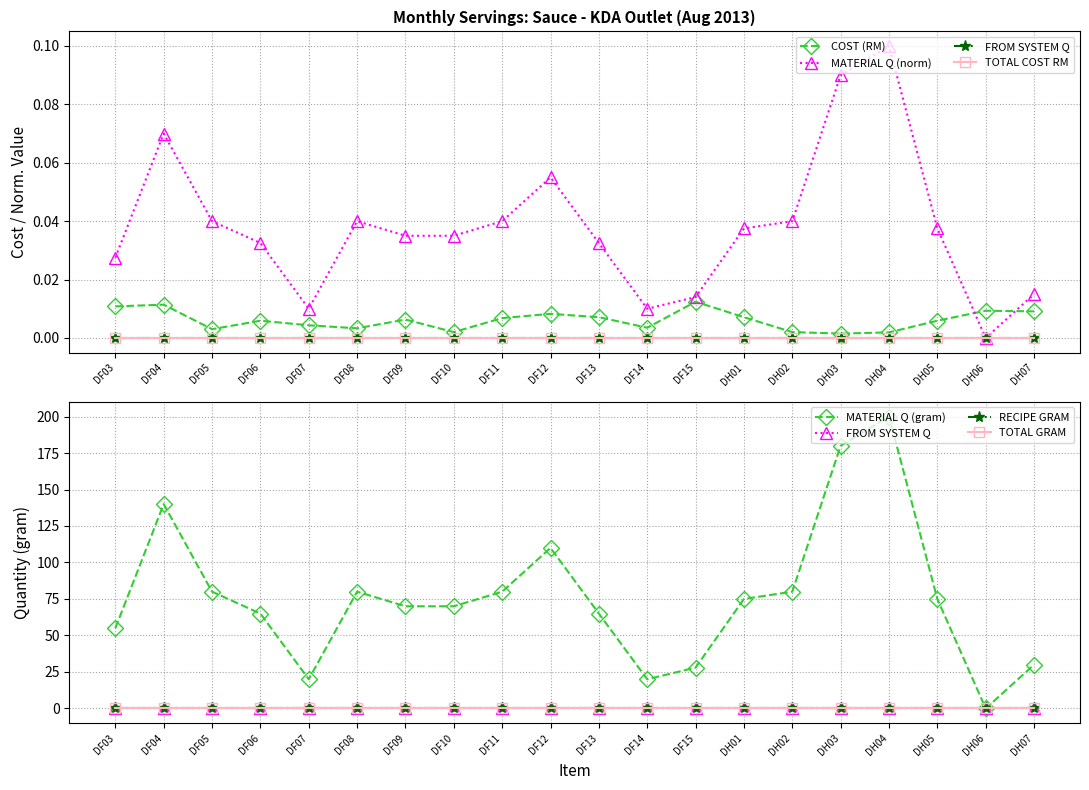

How many values in the MATERIAL Q series exceed 75?

8